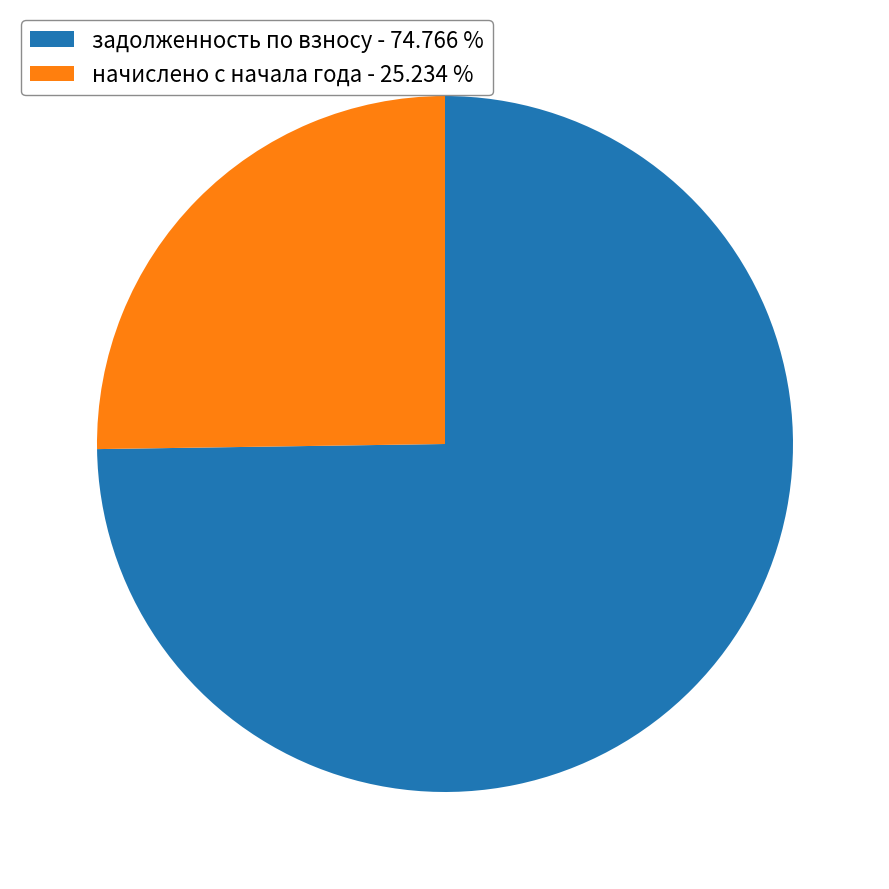

Does any single category account for the majority?

Yes